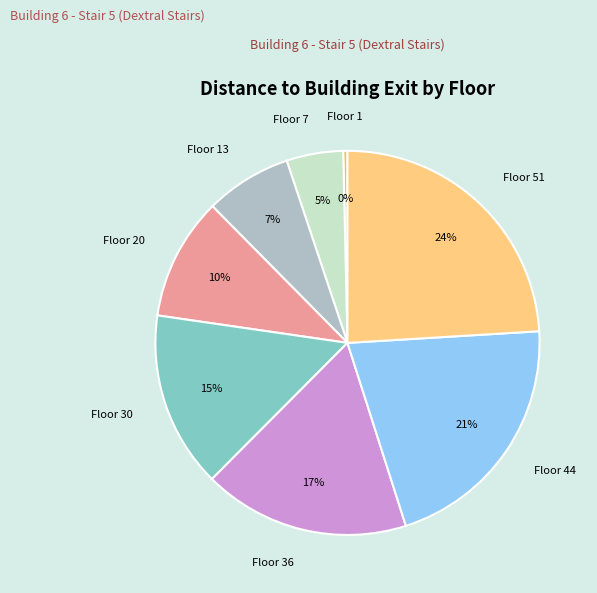

To the nearest percent, what is the difference between the Floor 13 and Floor 20 slice percentages?

3%